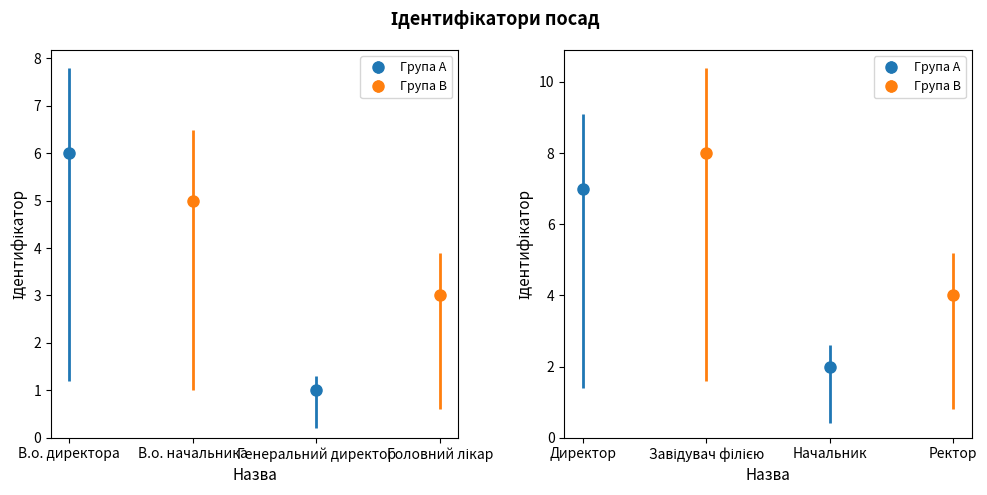

Does the chart contain stacked bars?

No